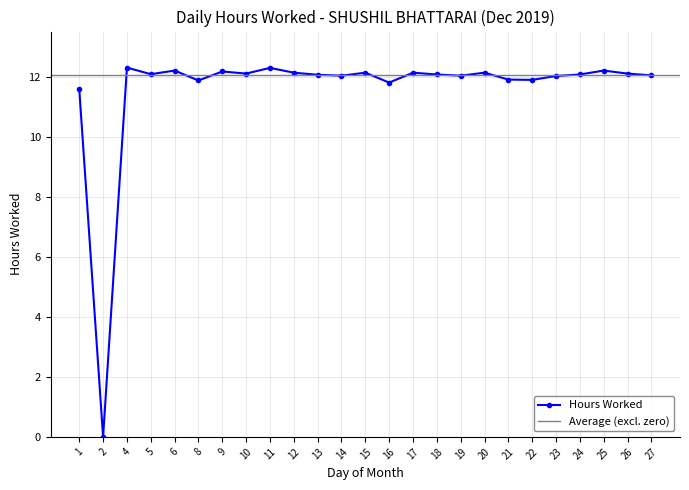

What is the ratio of the value at 23 to the value at 13?

1.0